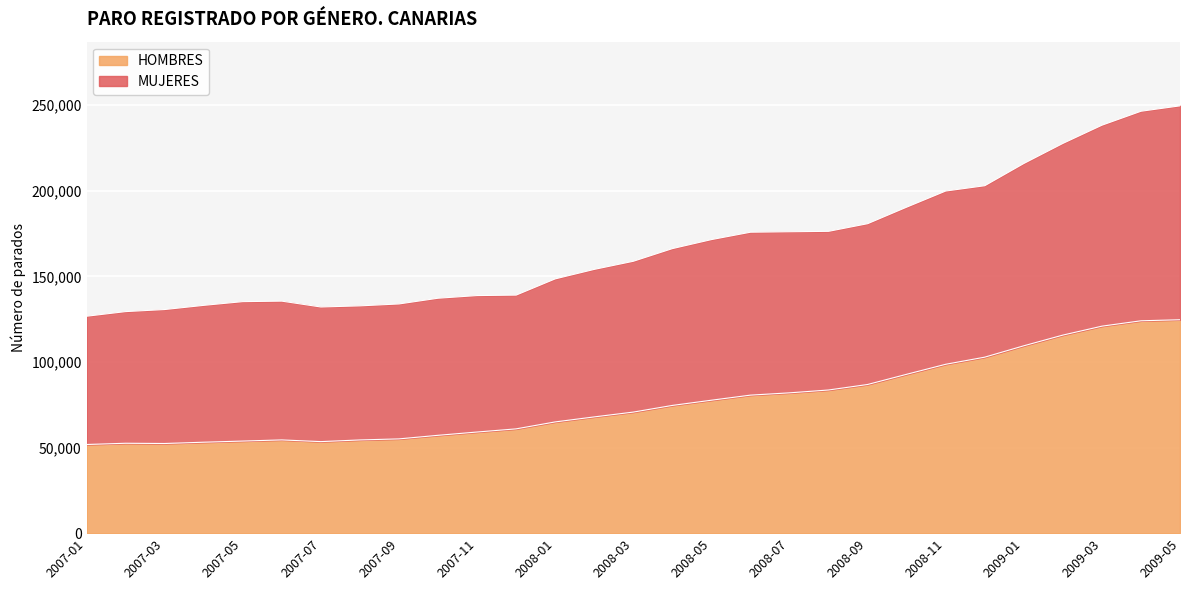

At which category does HOMBRES reach its first local valley?

2007-03